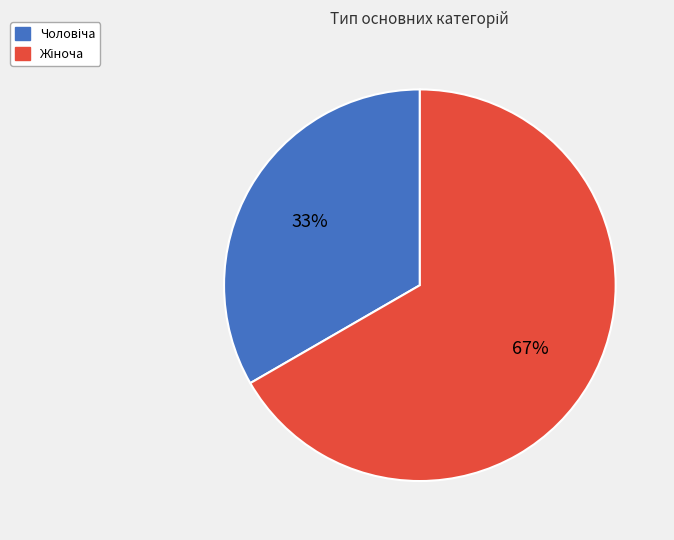

How many segments does this pie chart have?

2